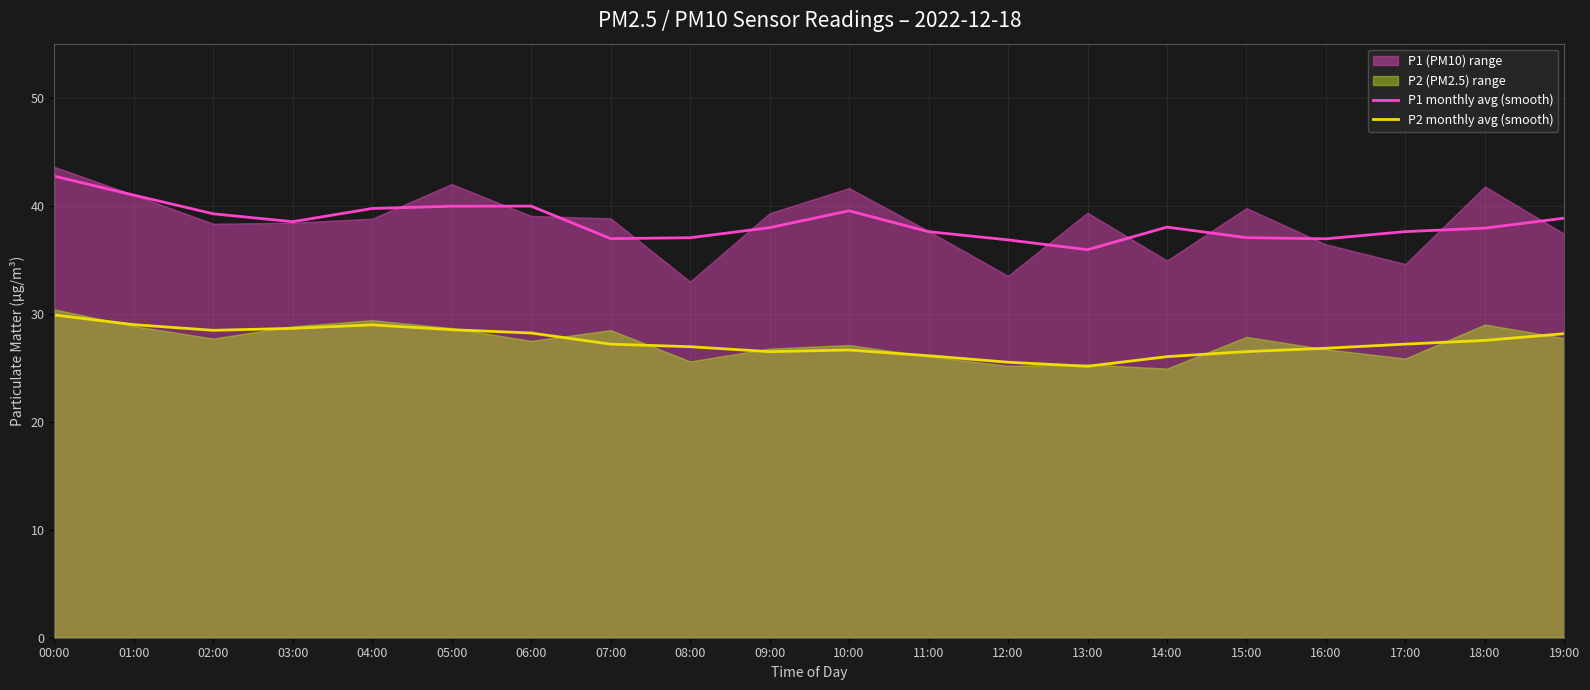

True or false: P1 monthly avg (smooth) and P2 monthly avg (smooth) cross at least once.

False